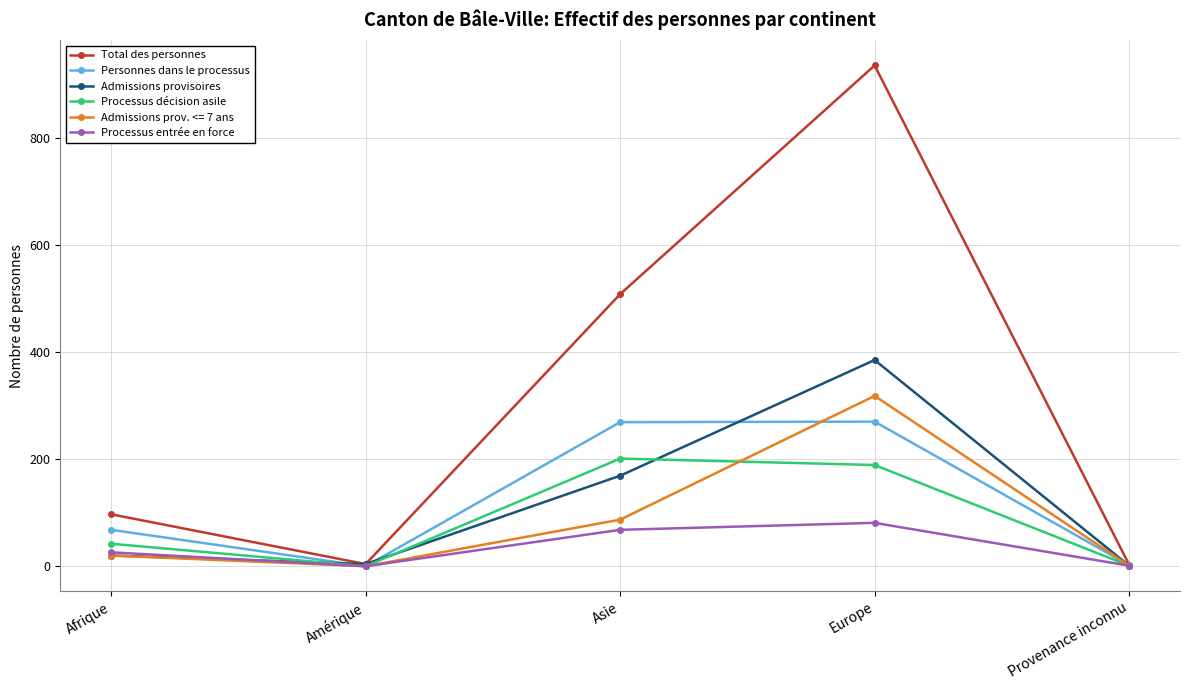

What is the spread (max minus min) of values at Amérique?

4